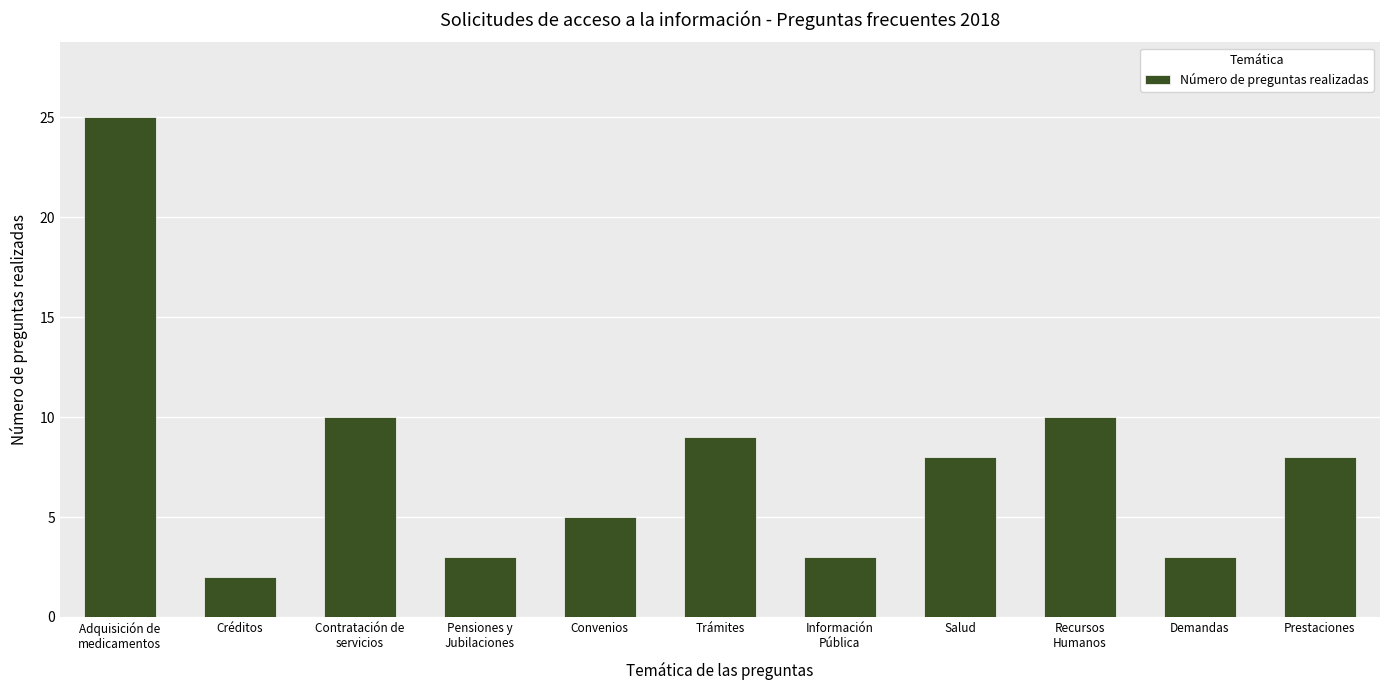

What position from the right is Adquisición de
medicamentos?

11